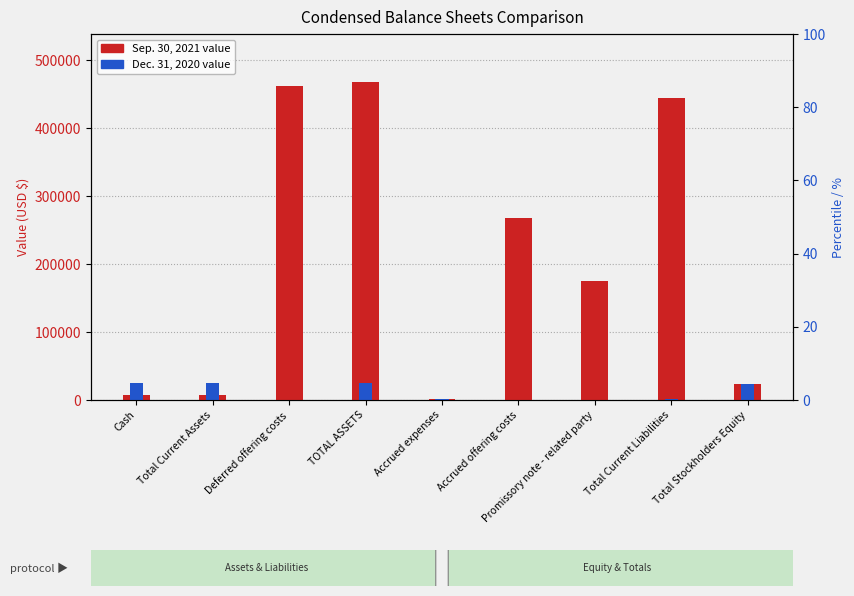

What is the total value across all series at Cash?

31756